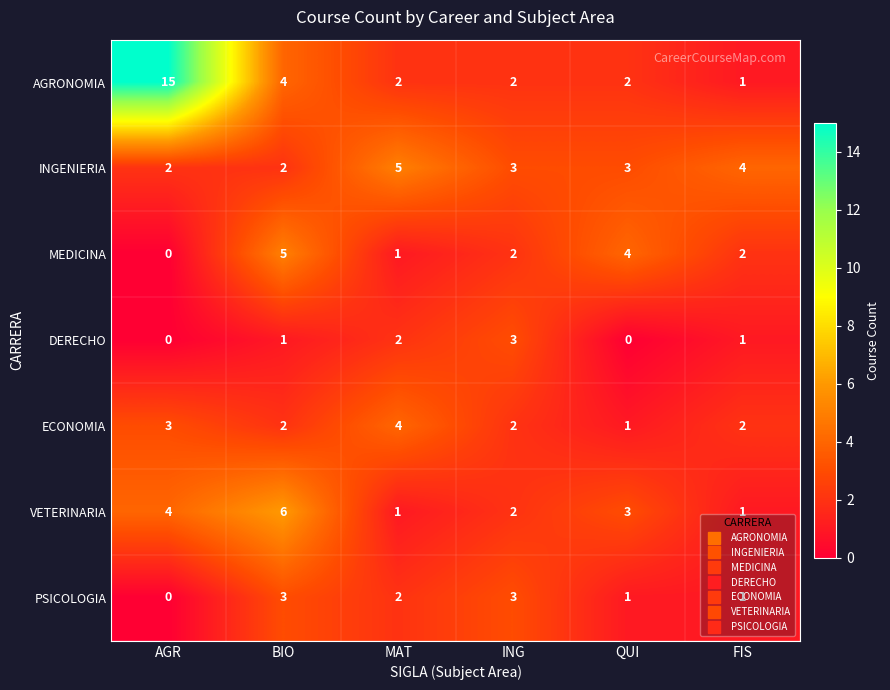

What is the maximum value shown in the chart?

15